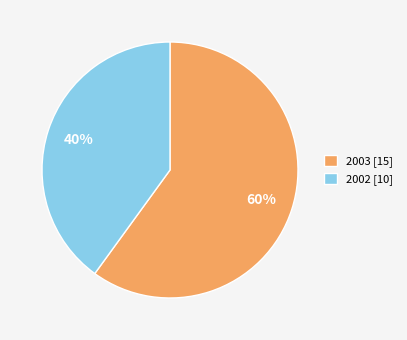

Which category accounts for the majority?

2003